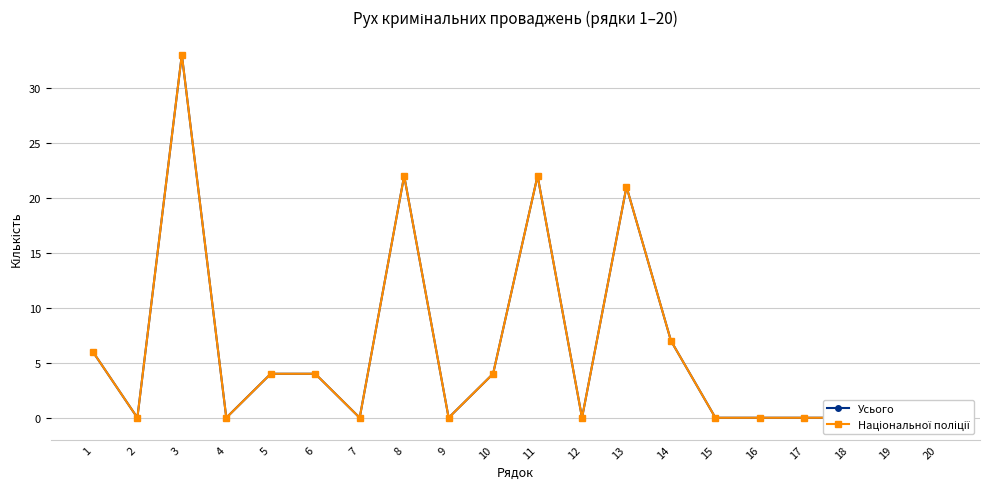

True or false: Усього has more than 0 interior local peaks.

True